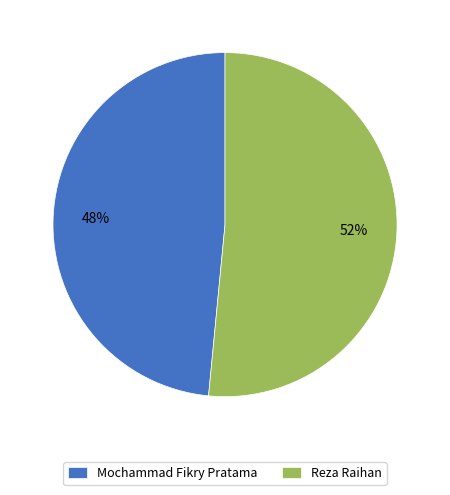

Which slice represents more than half of the pie?

Reza Raihan